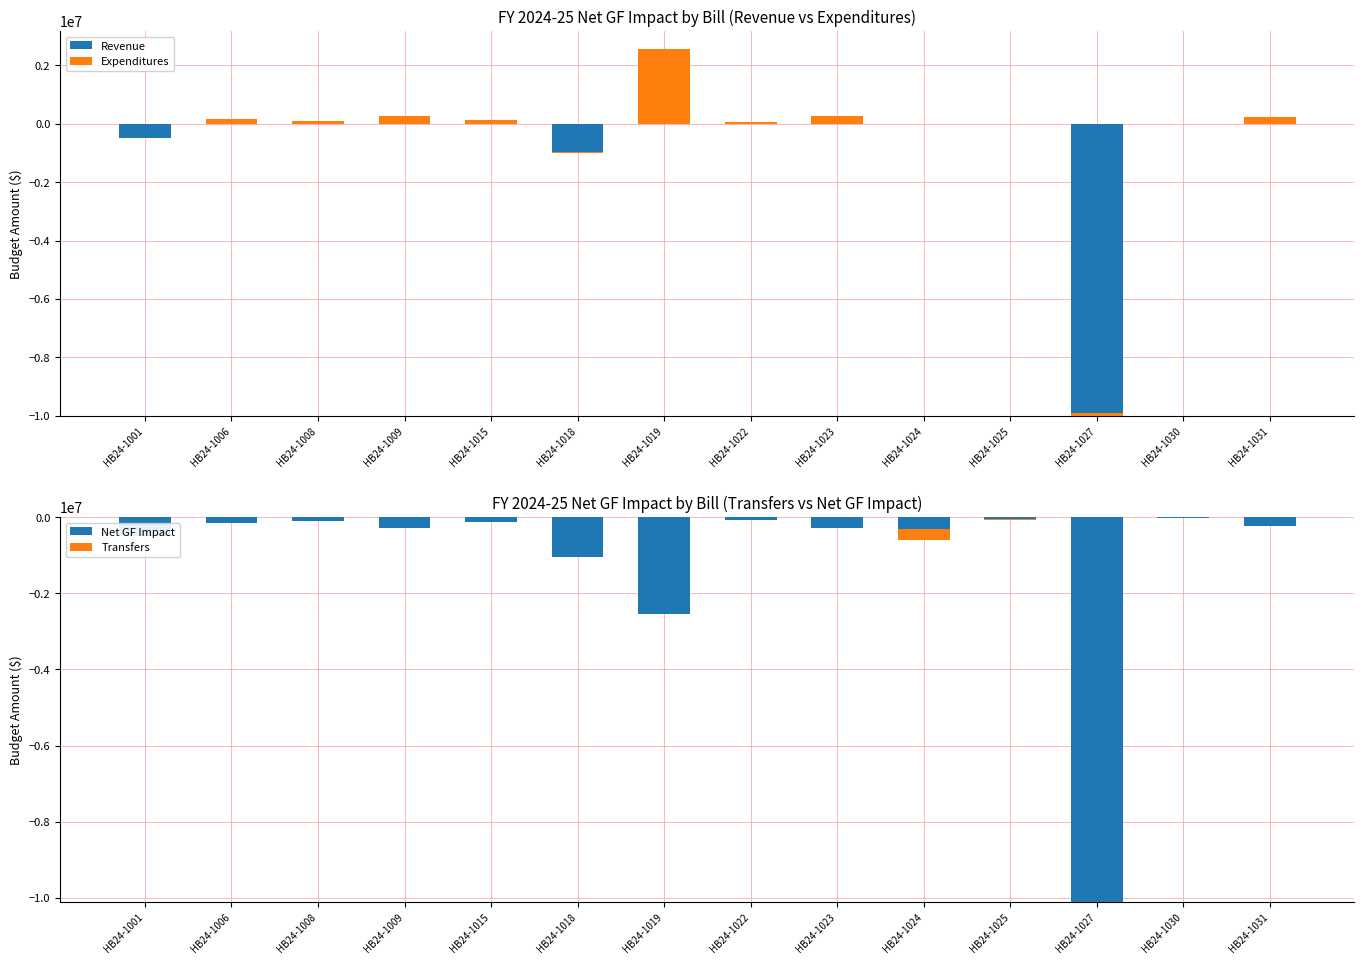

How many data points in Expenditures are above 109805?

6